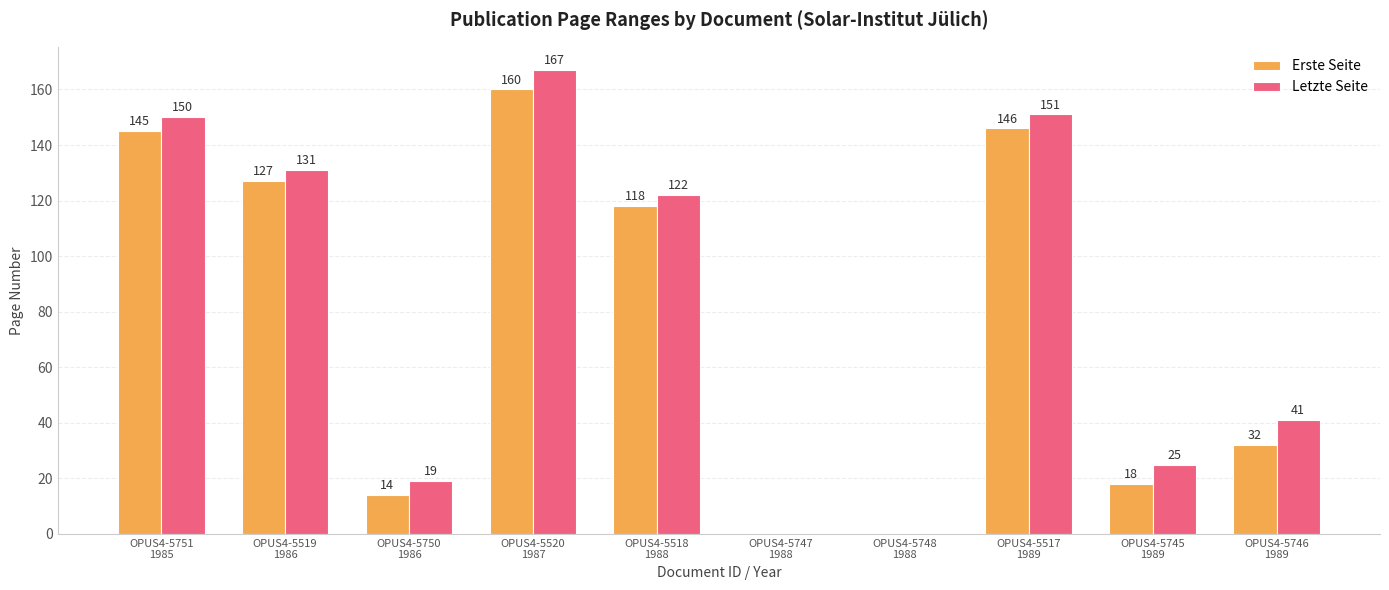

At which label does Letzte Seite first exceed 122?

OPUS4-5751
1985